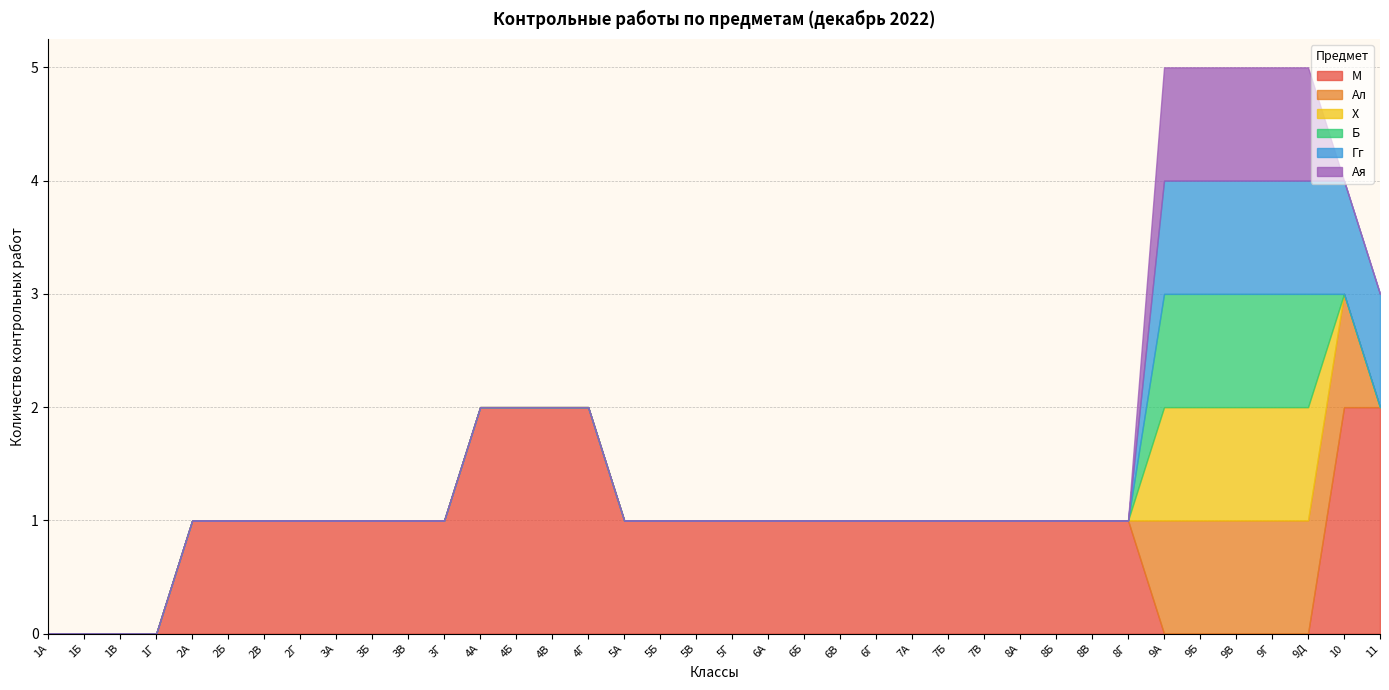

Which series has the widest spread of values?

М